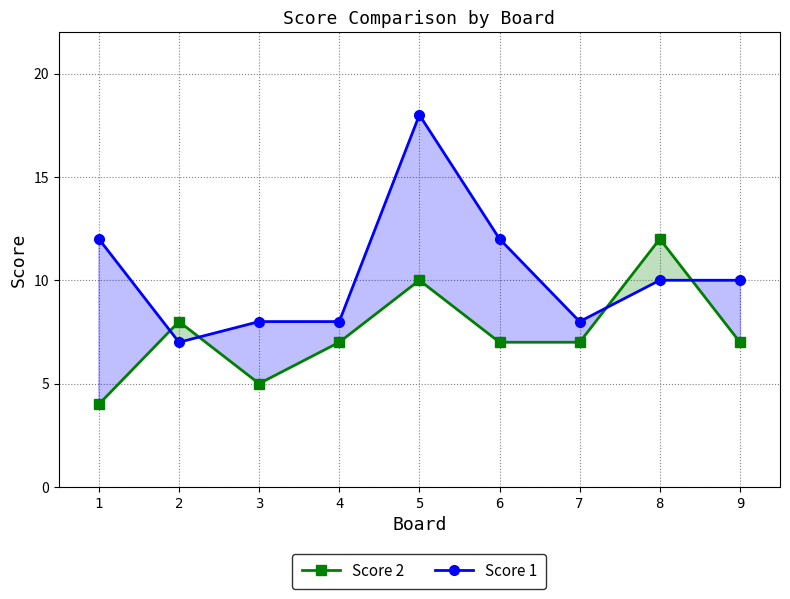

Where is Score 2 nearest to the value 8?

2